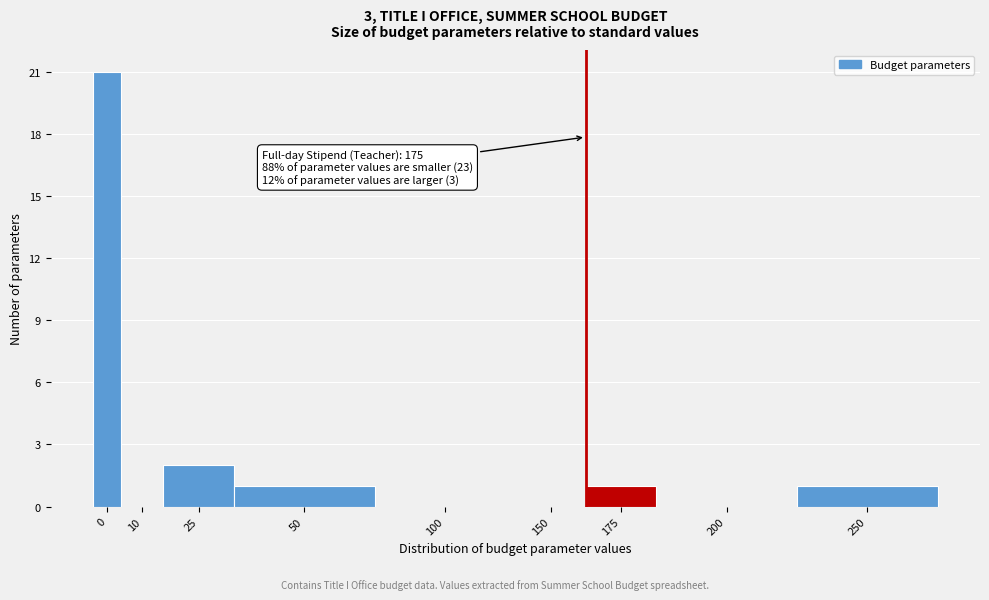

Reading right to left, extract all data points from this chart.

250=1	200=0	175=1	150=0	100=0	50=1	25=2	10=0	0=21